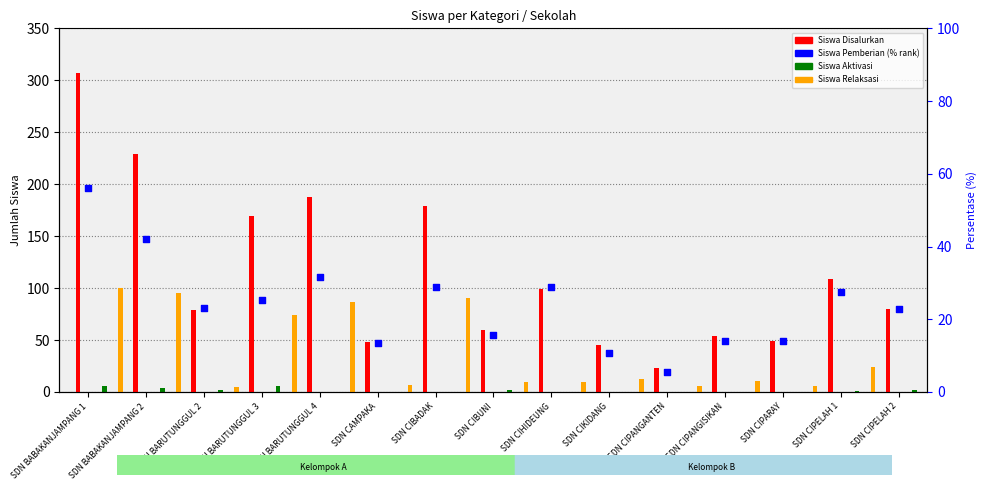

Which series contains the highest Y value?

Siswa Disalurkan